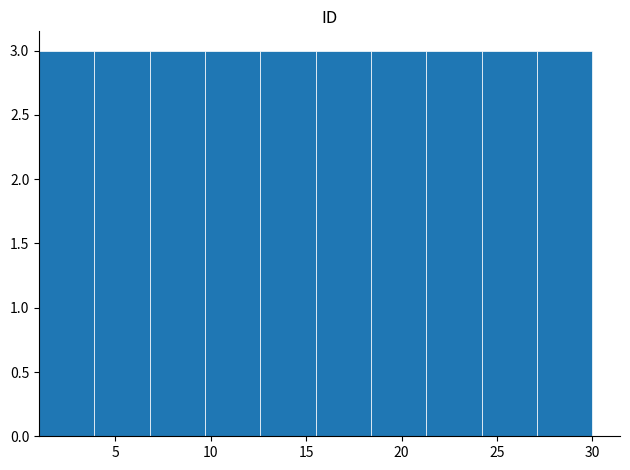

Reading left to right, transcribe this chart: for each bar, give the range it covers on the x-axis and its height. Neither the bar edges nor the heights are printed on the chart, so give them approximately, as read against the axes.

1.0 to 3.9: 3
3.9 to 6.8: 3
6.8 to 9.7: 3
9.7 to 12.6: 3
12.6 to 15.5: 3
15.5 to 18.4: 3
18.4 to 21.3: 3
21.3 to 24.2: 3
24.2 to 27.1: 3
27.1 to 30.0: 3